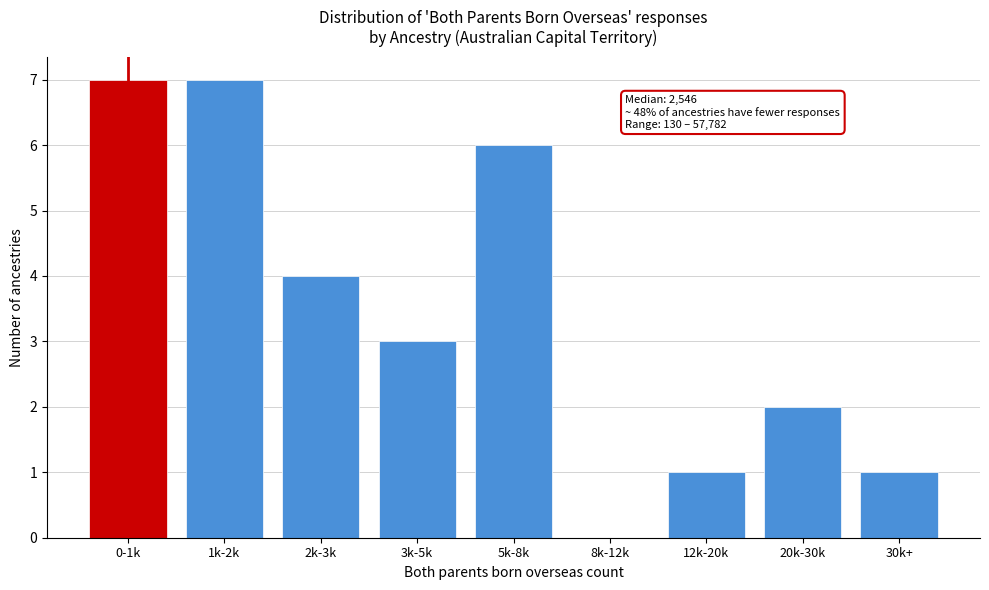

Reading left to right, transcribe all the data shown in this chart.

0-1k=7	1k-2k=7	2k-3k=4	3k-5k=3	5k-8k=6	8k-12k=0	12k-20k=1	20k-30k=2	30k+=1